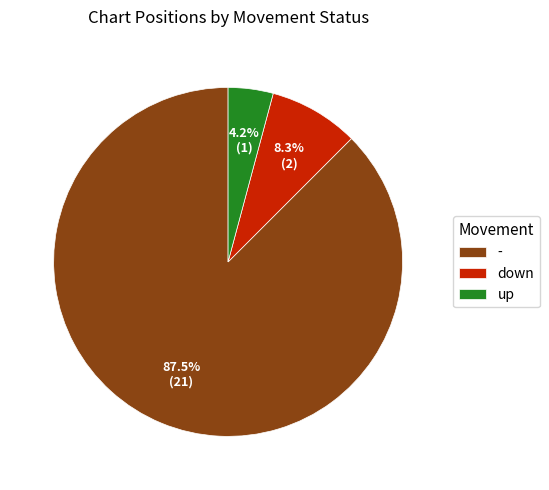

Which slice is the largest?

-